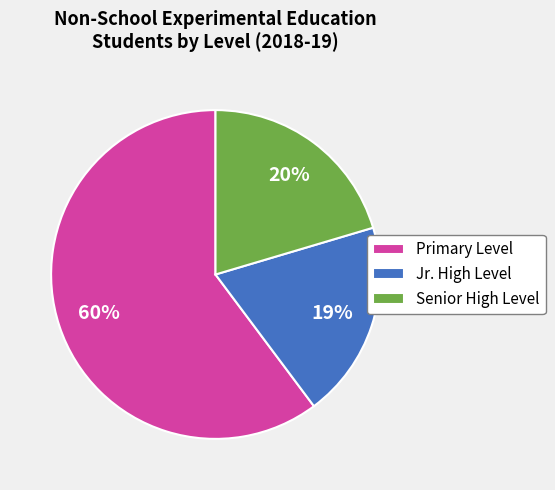

What is the largest slice in the pie chart?

Primary Level